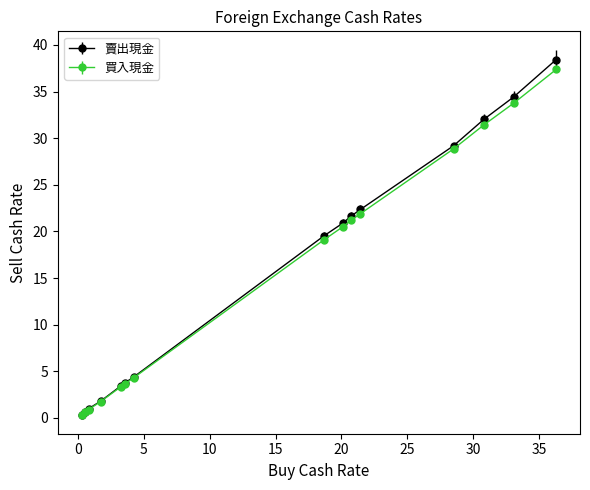

What is the value of the 賣出現金 point at the 10th from the left?

21.6